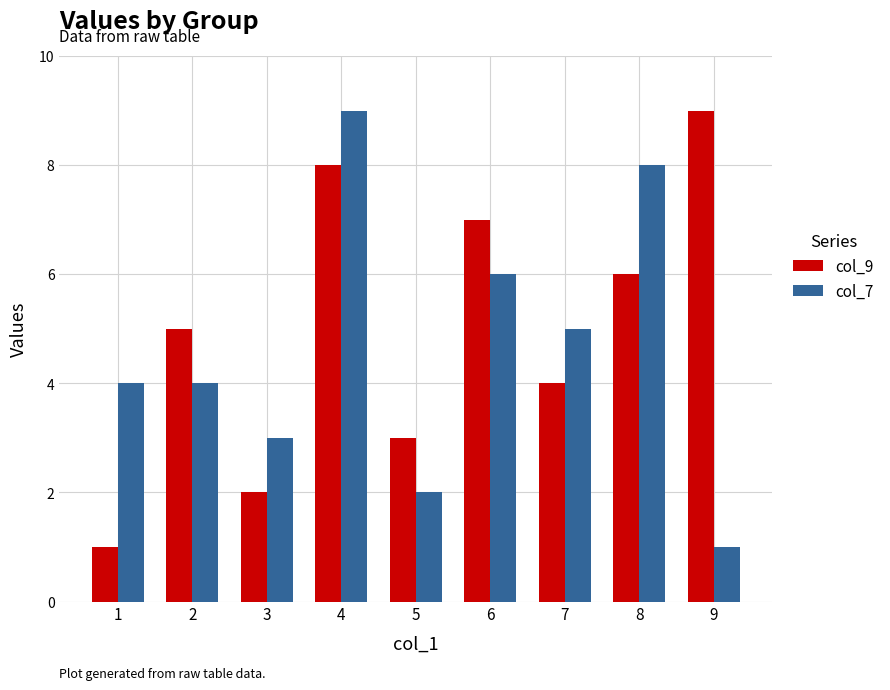

Which series has the largest total across all categories?

col_9